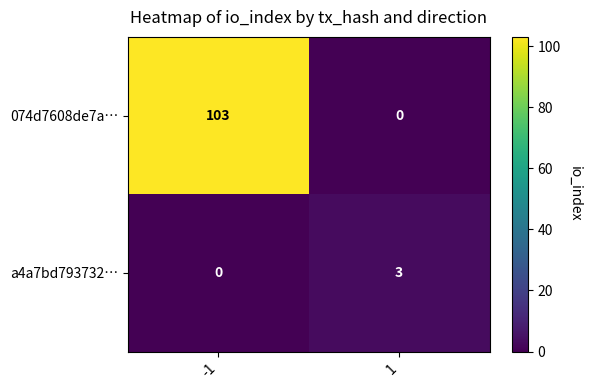

Between -1 and 1, which series saw the biggest shift?

074d7608de7a…